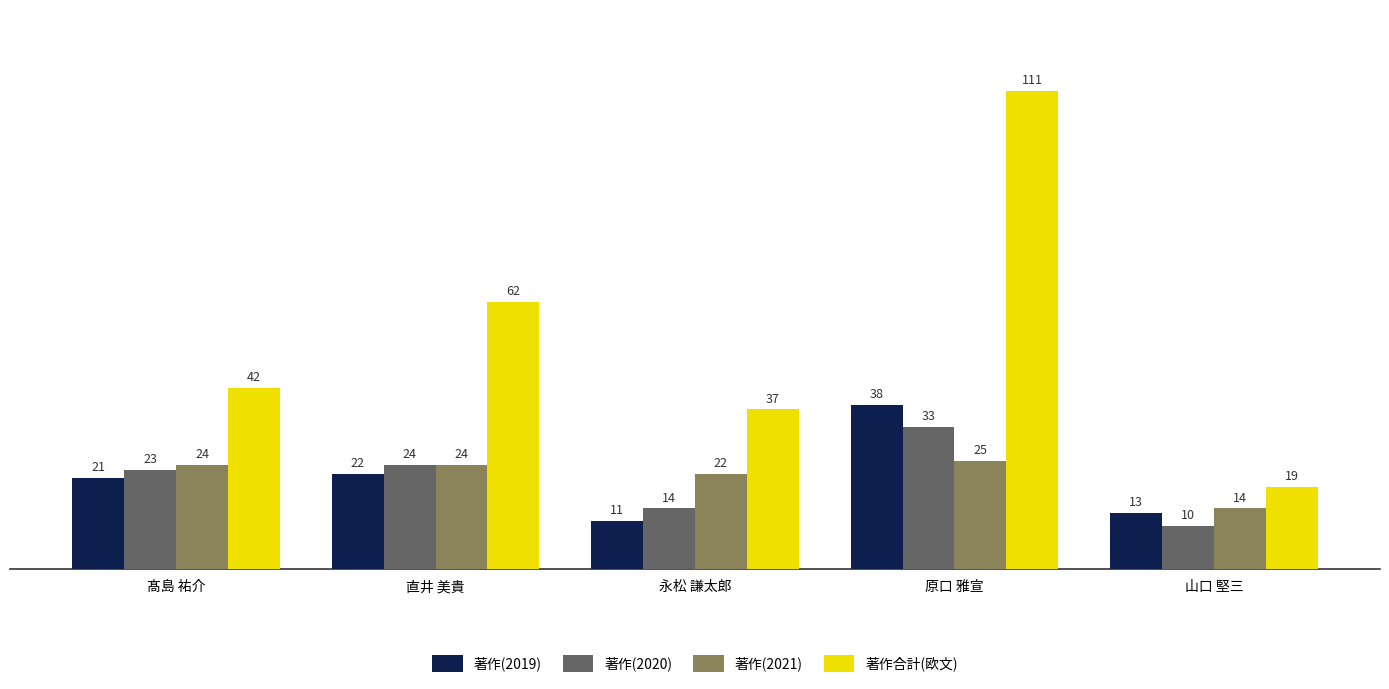

How many groups of bars are there?

5